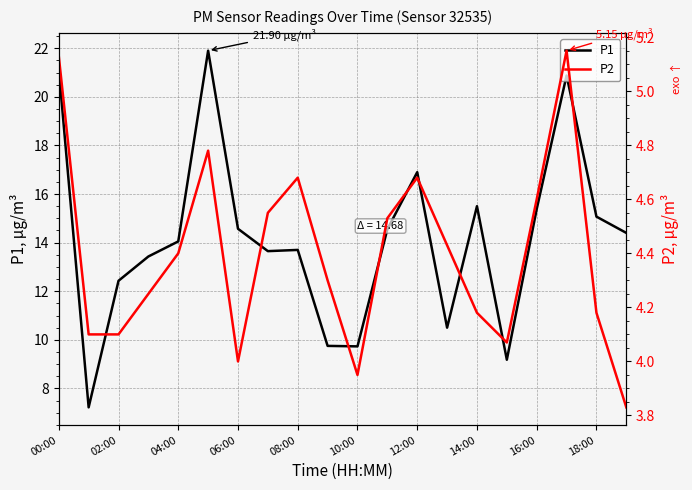

What are all the series names shown in the legend?

P1, P2